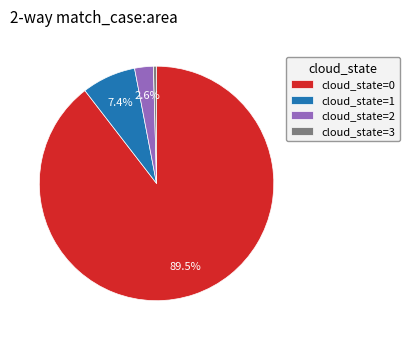

Count the number of slices in the pie.

4